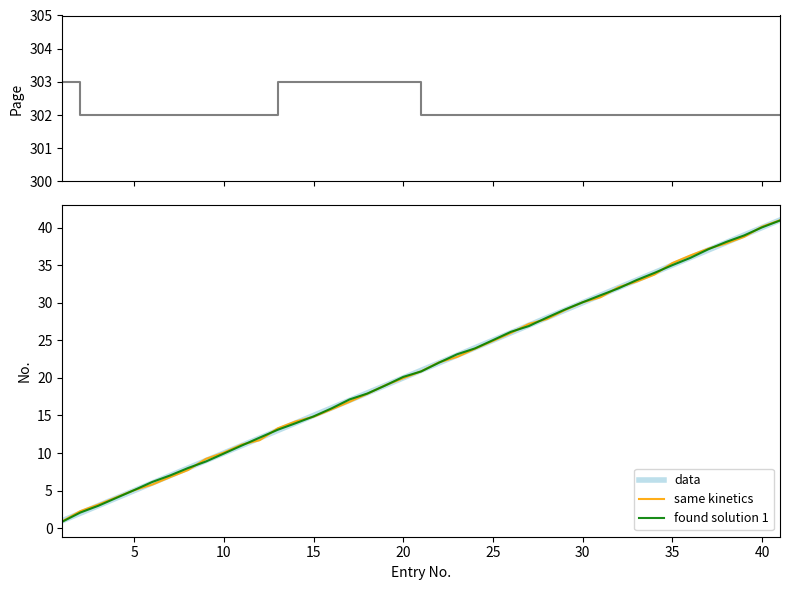

Reading left to right, transcribe all the data shown in this chart.

Page: 303.0	302.0	302.0	302.0	302.0	302.0	302.0	302.0	302.0	302.0	302.0	303.0	303.0	303.0	303.0	303.0	303.0	303.0	303.0	302.0	302.0	302.0	302.0	302.0	302.0	302.0	302.0	302.0	302.0	302.0	302.0	302.0	302.0	302.0	302.0	302.0	302.0	302.0	302.0	302.0
data: 1.0	2.0	3.0	5.0	6.0	7.0	8.0	9.0	10.0	11.0	12.0	13.0	14.0	15.0	16.0	17.0	18.0	19.0	20.0	21.0	22.0	23.0	24.0	25.0	26.0	27.0	28.0	29.0	30.0	31.0	32.0	33.0	34.0	35.0	36.0	37.0	38.0	39.0	40.0	41.0
same kinetics: 0.9	2.3	3.1	5.1	5.8	6.8	7.7	9.2	10.1	11.1	11.7	13.3	14.2	14.8	15.8	16.8	17.9	19.0	20.0	20.9	22.1	22.8	23.9	24.9	26.0	27.2	27.8	29.0	30.1	30.7	32.1	32.8	33.7	35.3	36.3	37.2	37.9	38.8	40.1	41.0
found solution 1: 0.9	2.1	3.0	5.1	6.1	7.0	8.0	8.9	9.9	11.0	12.1	13.1	14.0	14.9	15.9	17.1	17.9	19.0	20.1	20.9	22.0	23.1	23.9	25.0	26.1	26.9	28.0	29.1	30.1	31.0	31.9	33.0	34.0	35.0	36.0	37.1	38.1	38.9	40.0	40.9